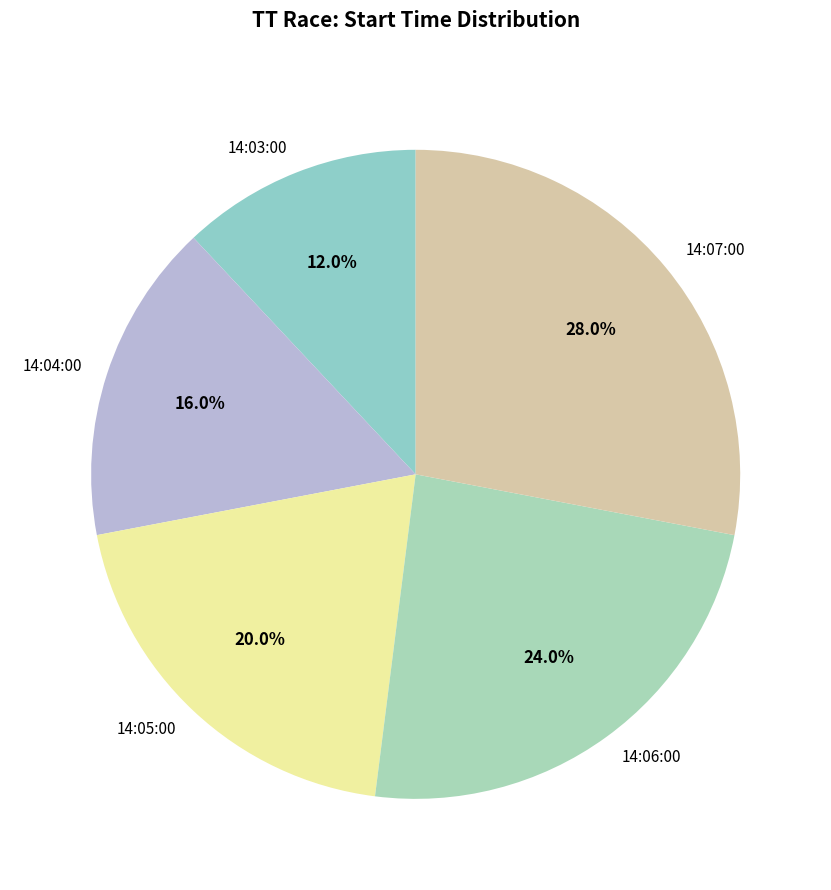

Is 14:05:00 the majority of the pie?

No